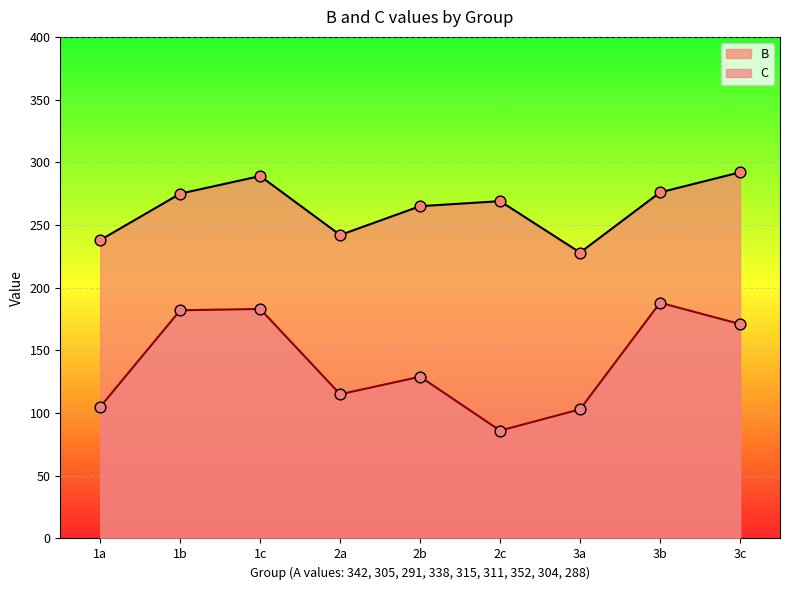

What are all the series names shown in the legend?

B, C